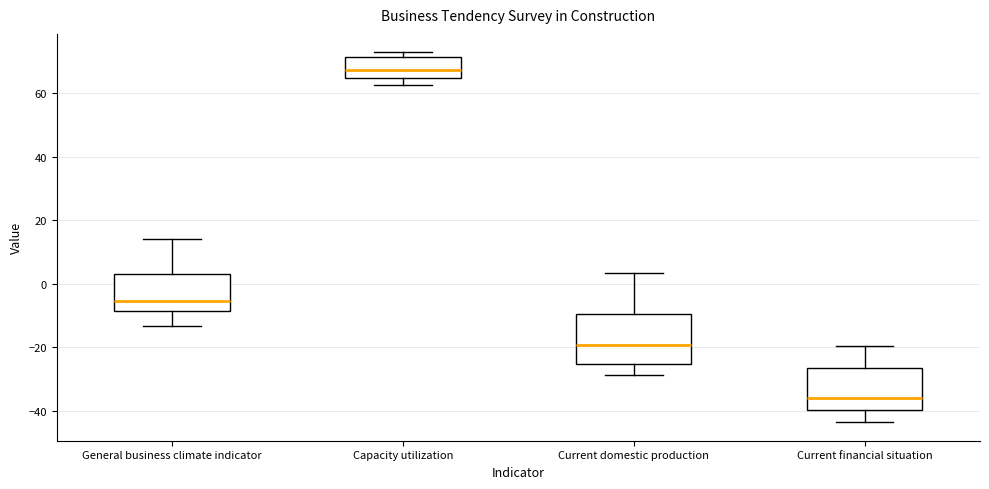

Reading left to right, read every box against the y-axis: the position of its median line, the range the box covers, and the ends of its whiskers. The values are not printed on the chart, so give them approximately, as read against the axis.

General business climate indicator: median -6, box -8 to 2, whiskers -14 to 14
Capacity utilization: median 68, box 64 to 72, whiskers 62 to 72 (just above the box's upper edge)
Current domestic production: median -20, box -26 to -10, whiskers -28 to 4
Current financial situation: median -36, box -40 to -26, whiskers -44 to -20